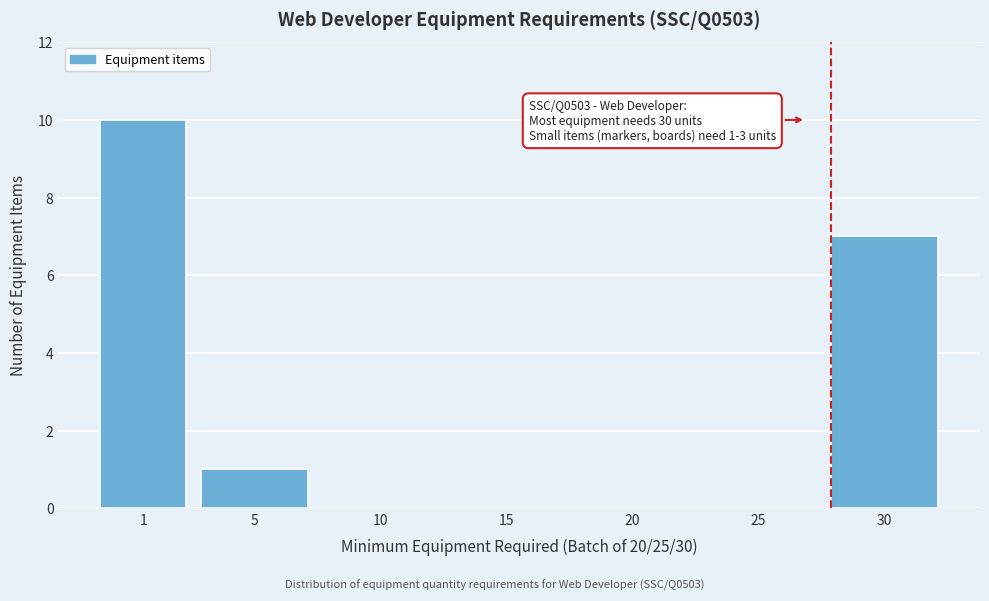

Reading left to right, what are all the values shown in this chart?

1=10	5=1	10=0	15=0	20=0	25=0	30=7